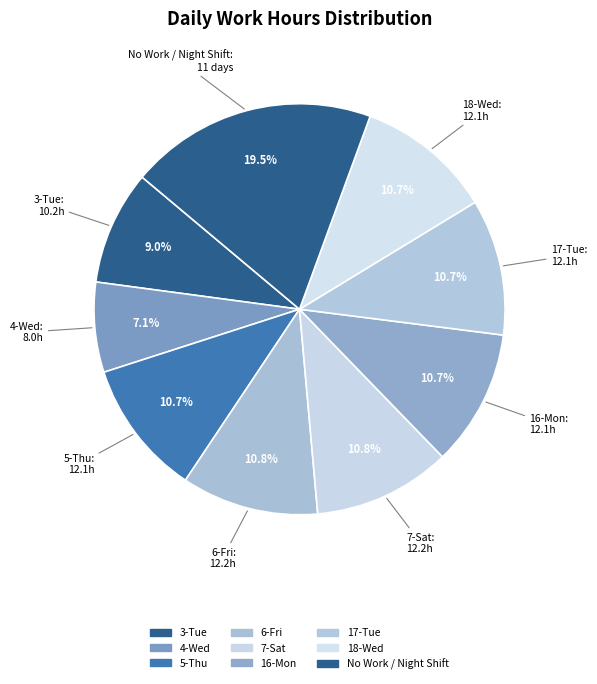

How many slices are in this pie chart?

9